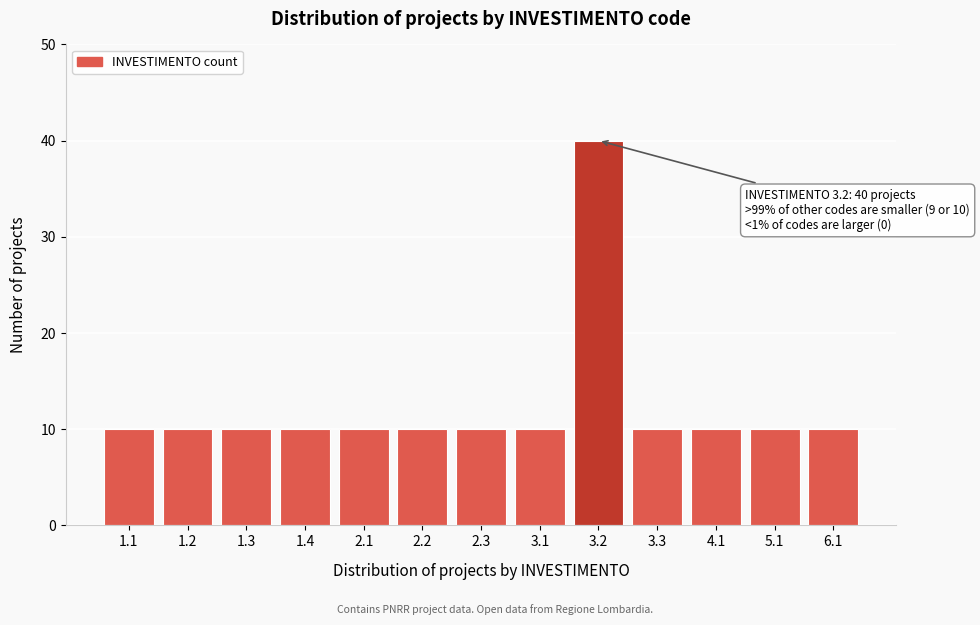

Reading right to left, what are all the values shown in this chart?

6.1=10	5.1=10	4.1=10	3.3=10	3.2=40	3.1=10	2.3=10	2.2=10	2.1=10	1.4=10	1.3=10	1.2=10	1.1=10